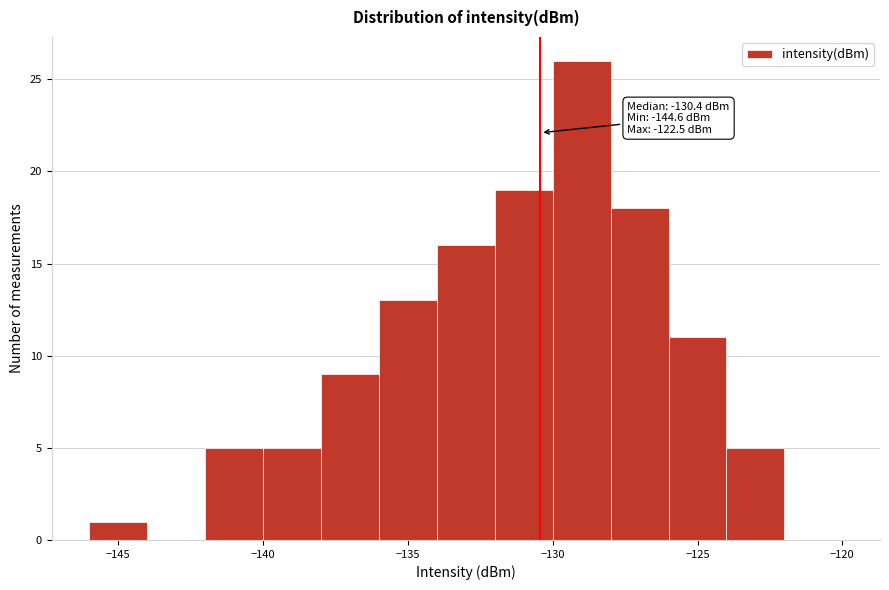

Which range on the x-axis has the tallest bar?

-130 to -128